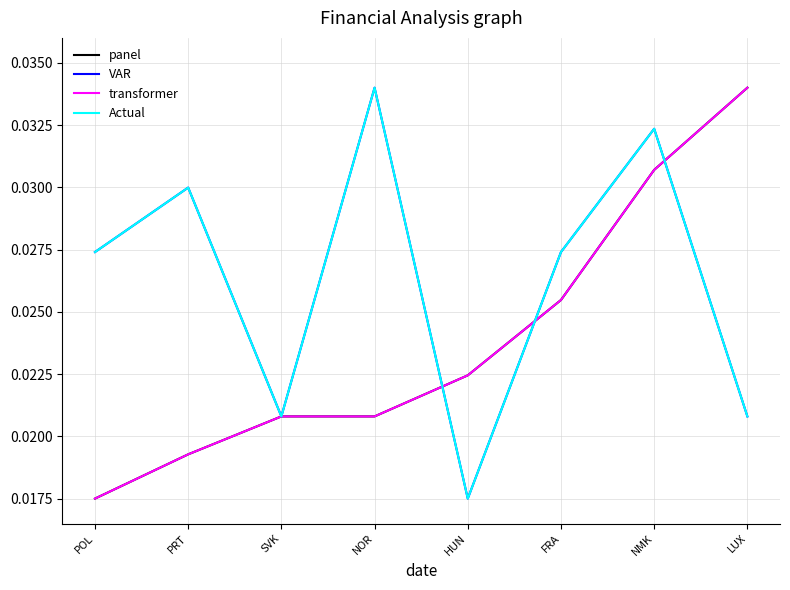

Is this an area chart (filled region under the line)?

No